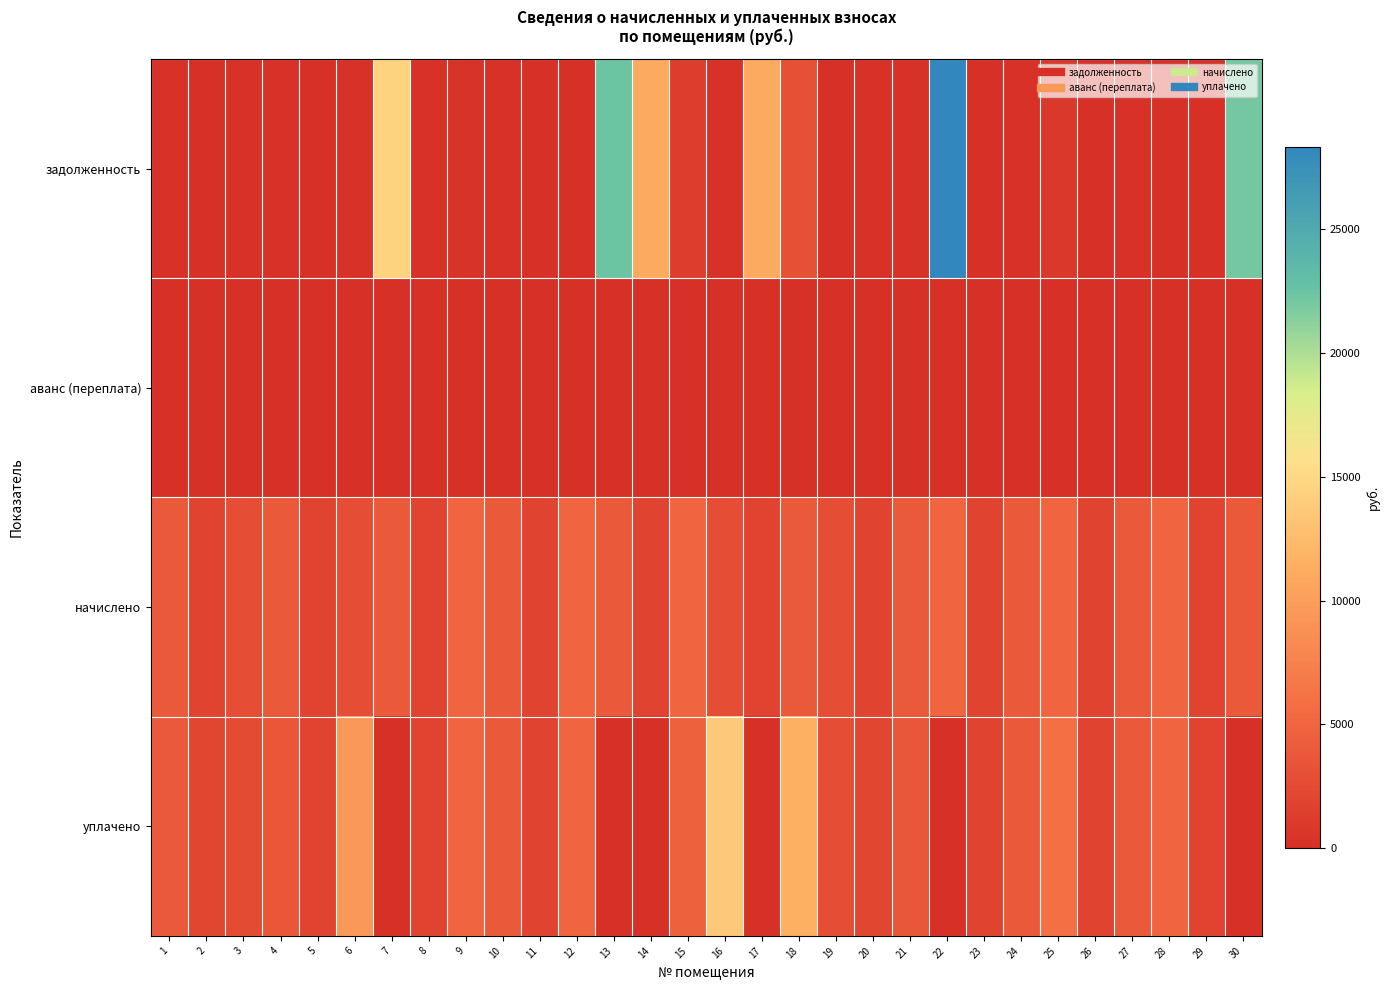

Rank the series at 7 from highest to lowest value.

задолженность, начислено, аванс (переплата), уплачено